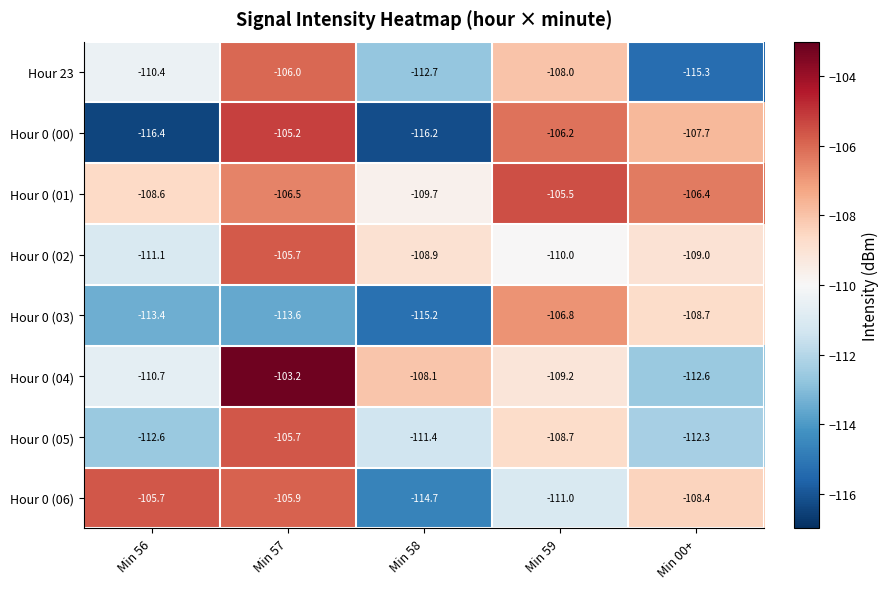

What is the sum of the Hour 0 (03) values at Min 59 and Min 57?

-220.4